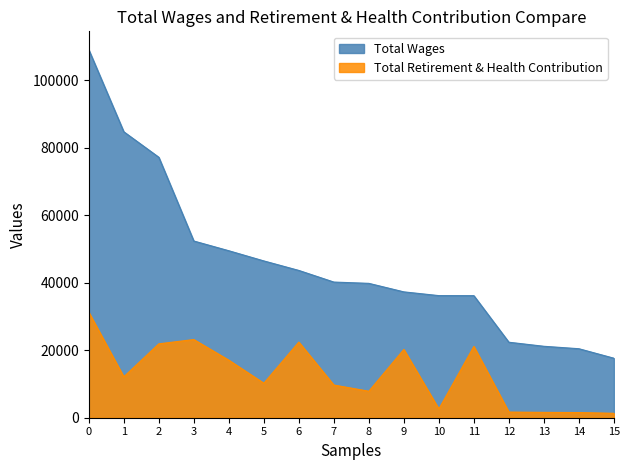

What is the lowest value of the Total Retirement & Health Contribution series?

1312